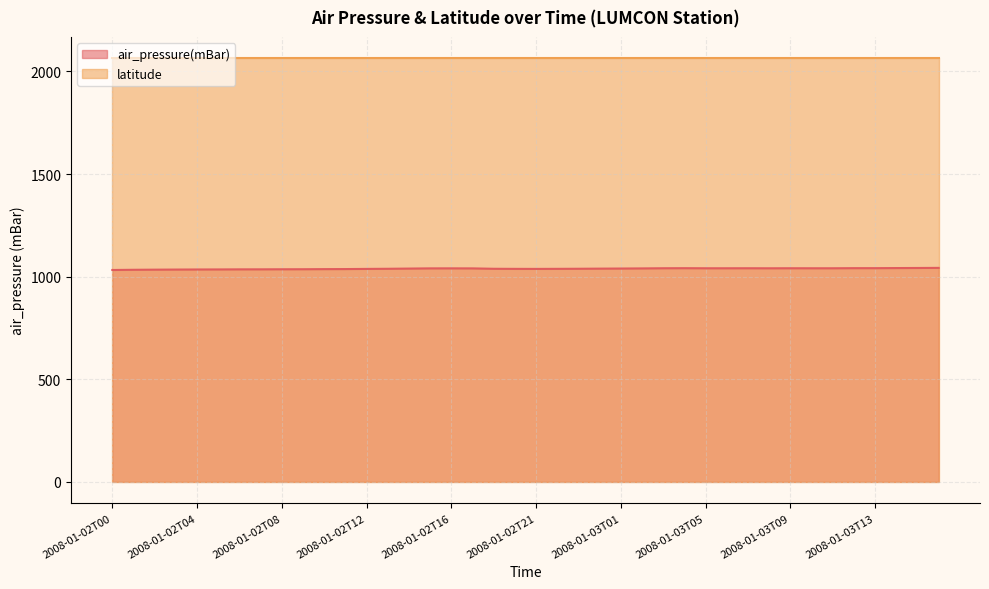

Is it true that the value at 2008-01-03T12 is 723.8?

False